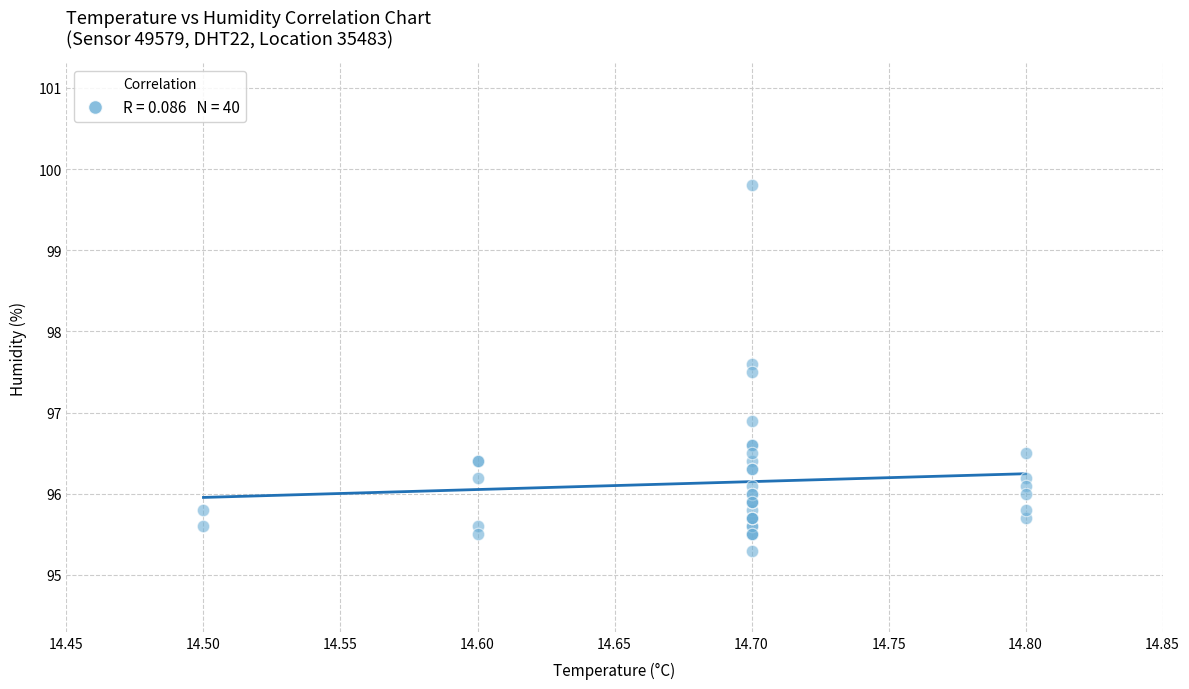

What Y value in the scatter plot is closest to 97?

96.9